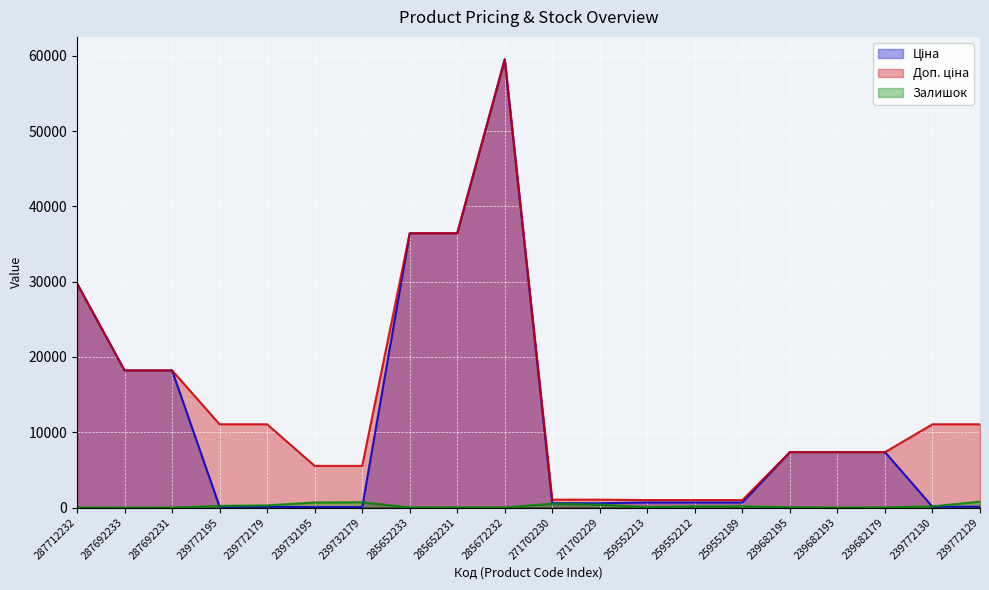

Reading right to left, list all the values displayed in this chart.

Ціна: 110.5	110.5	7360.2	7360.2	7360.2	672.1	672.1	672.1	571.6	571.6	59523.0	36424.0	36424.0	55.3	55.3	110.5	110.5	18212.0	18212.0	29761.5
Доп. ціна: 11055.0	11055.0	7360.2	7360.2	7360.2	992.7	992.7	992.7	1048.0	1048.0	59523.0	36424.0	36424.0	5528.0	5528.0	11055.0	11055.0	18212.0	18212.0	29761.5
Залишок: 786.0	156.0	17.0	0.0	43.0	171.0	157.0	65.0	387.0	516.0	17.0	24.0	15.0	702.0	670.0	290.0	218.0	0.0	1.0	0.0